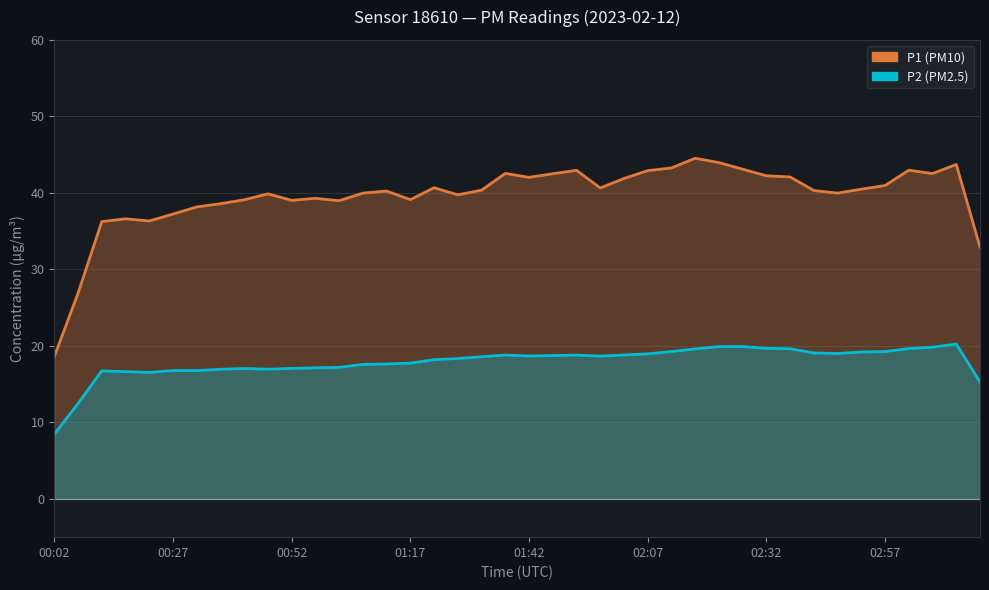

What is the label of the 37th point from the right?

00:17